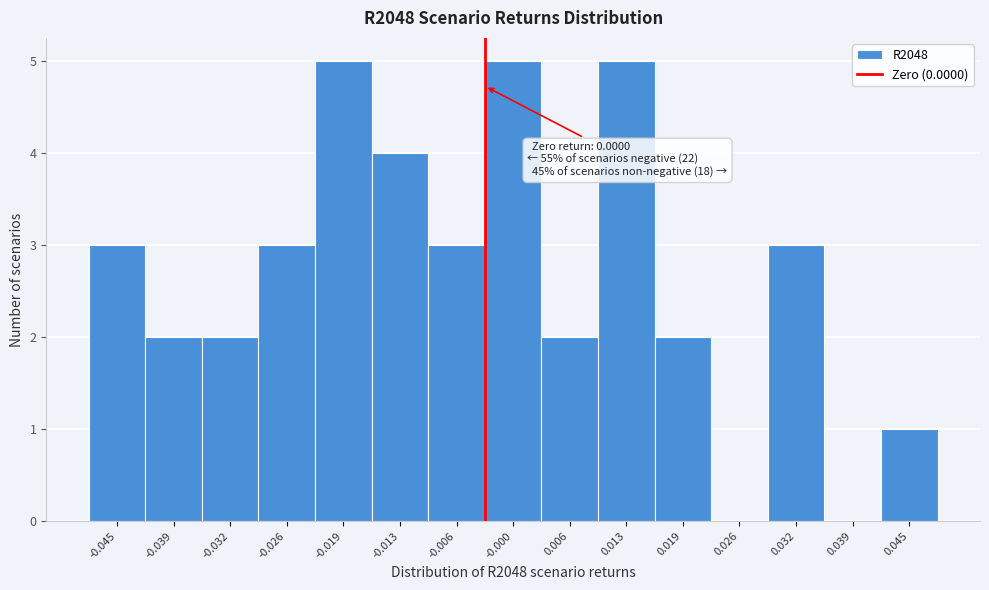

Reading left to right, what are all the values shown in this chart?

-0.045=3	-0.039=2	-0.032=2	-0.026=3	-0.019=5	-0.013=4	-0.006=3	-0.000=5	0.006=2	0.013=5	0.019=2	0.026=0	0.032=3	0.039=0	0.045=1